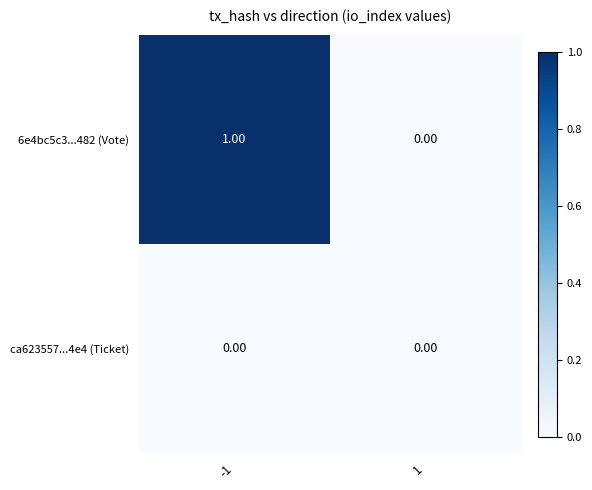

Rank the categories by 6e4bc5c3...482 (Vote) value from highest to lowest.

-1, 1